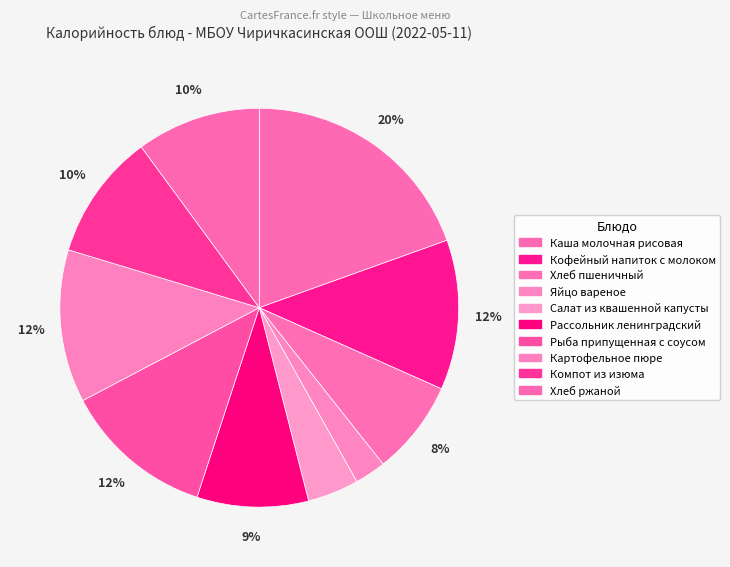

How many slices are in this pie chart?

10